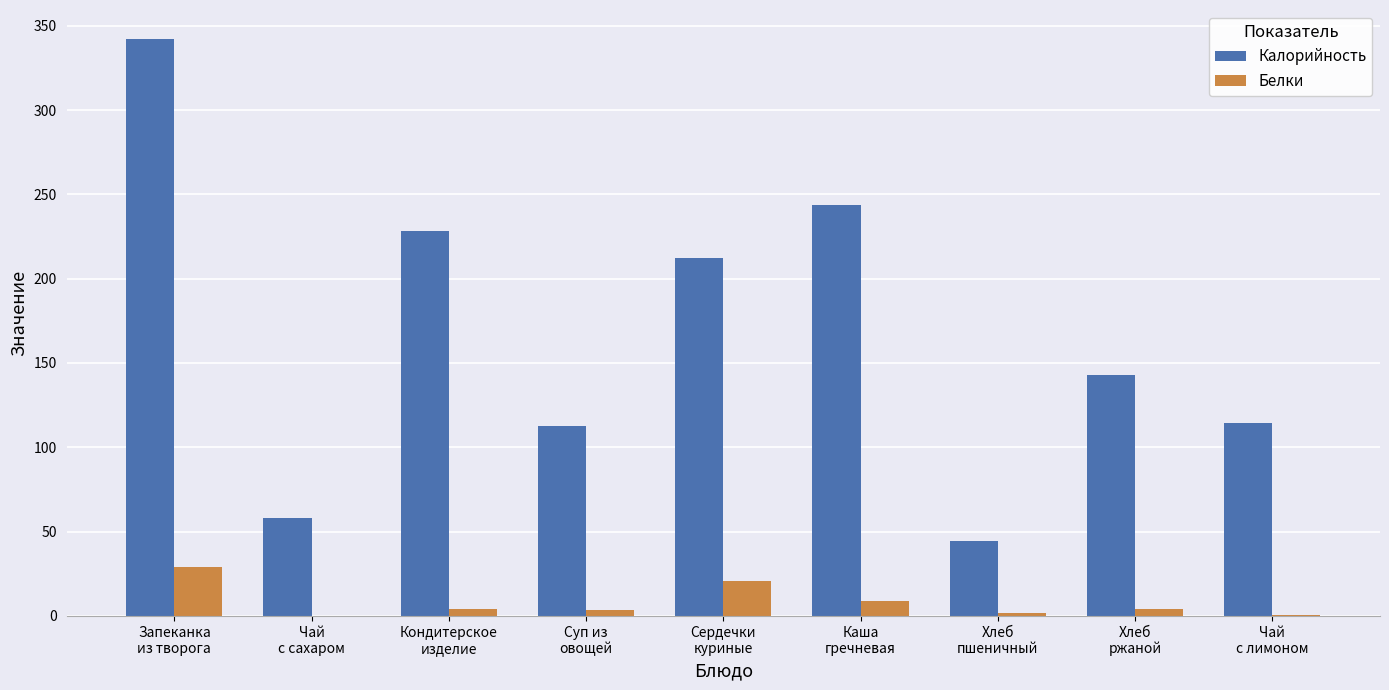

How many data points in Калорийность are above 143?

5